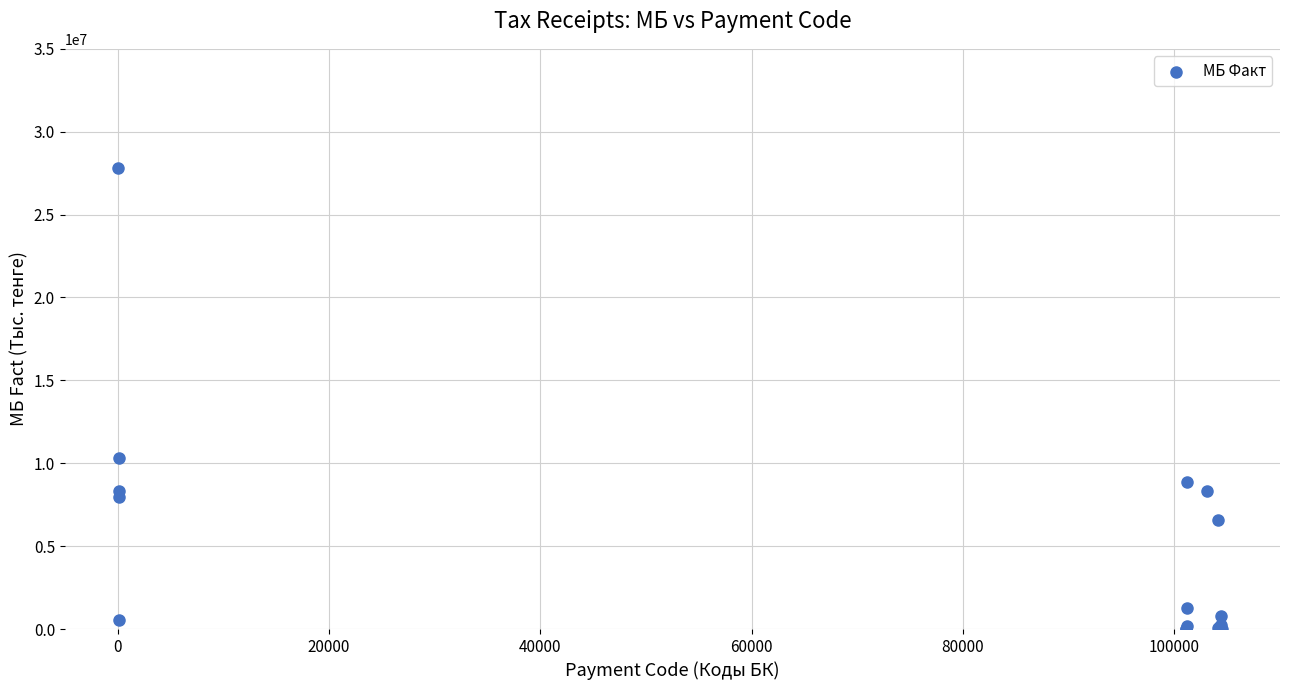

What Y value in the scatter plot is closest to 13904774?

10327069